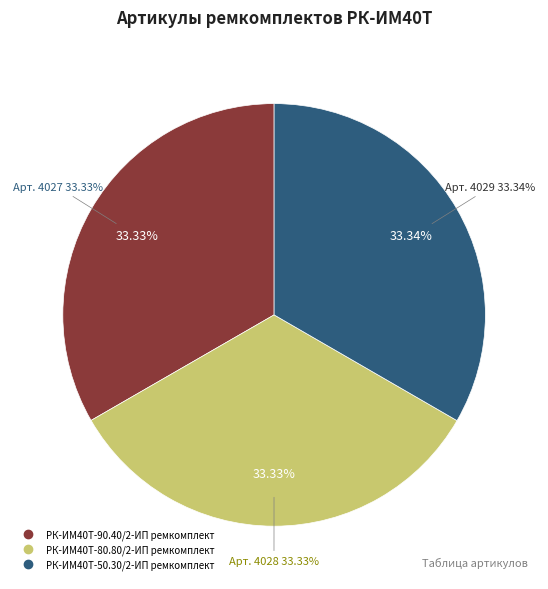

Which slice is the smallest?

РК-ИМ40T-90.40/2-ИП ремкомплект